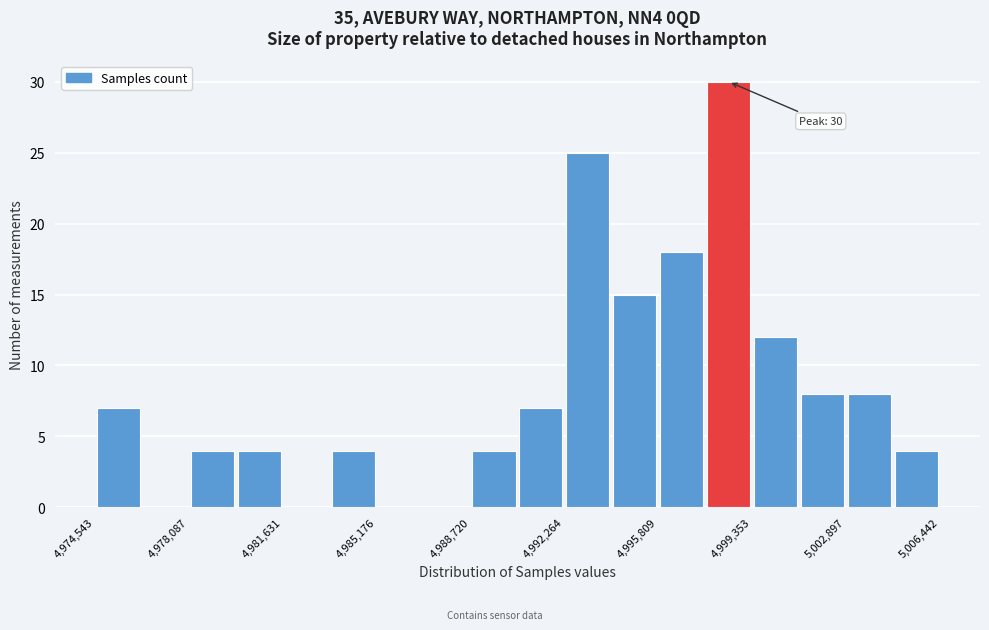

Read against the x-axis, roughly where is the centre of the tallest bar?

4998500